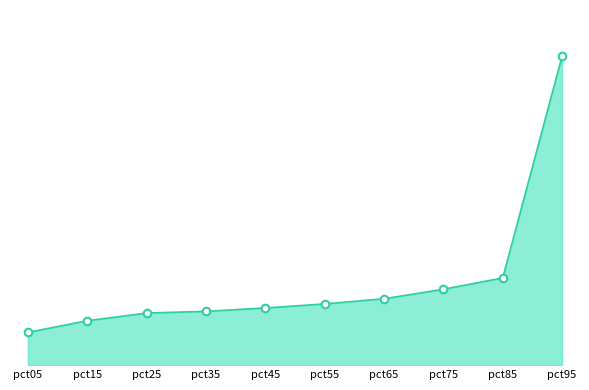

Which series contains the highest Y value?

values_line